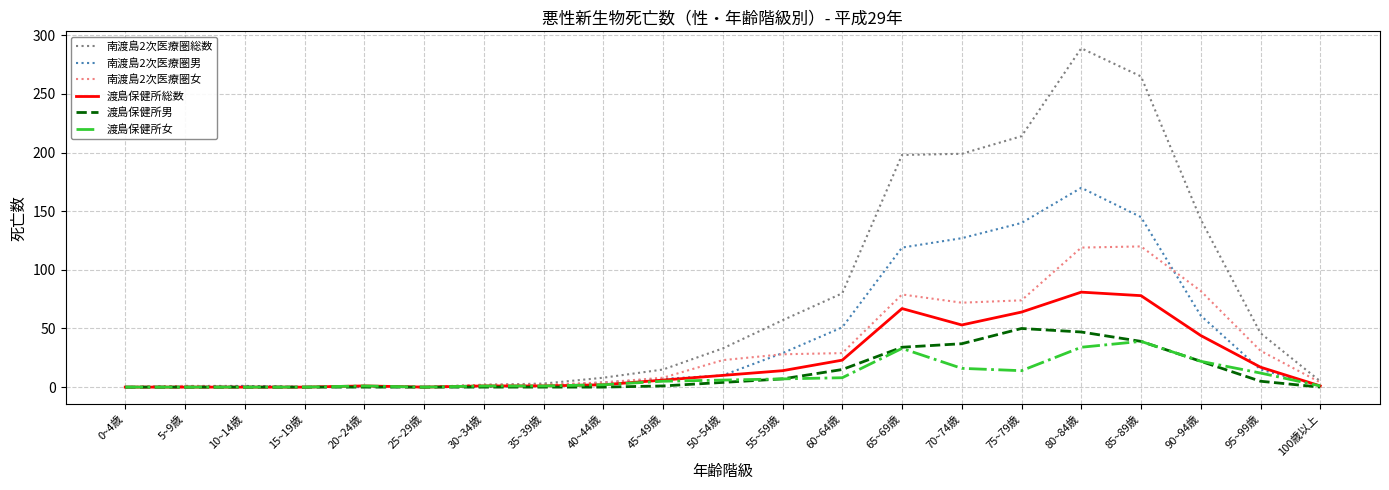

True or false: 南渡島2次医療圏女 has more than 0 interior local peaks.

True